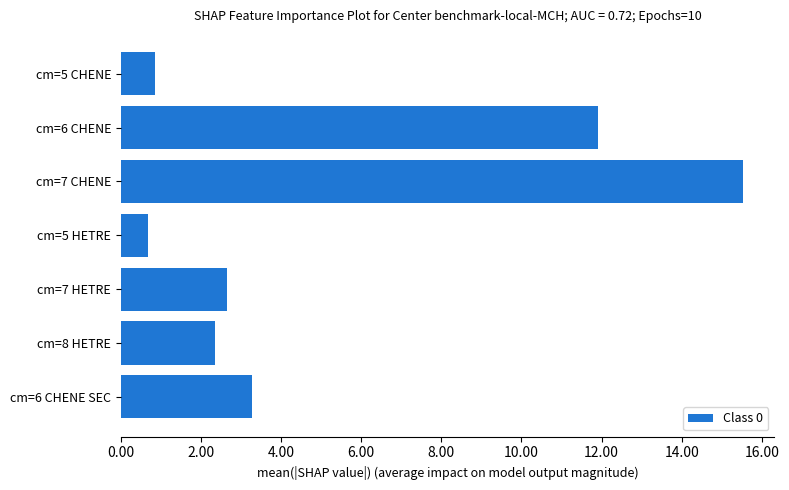

How many data points are less than 2?

2